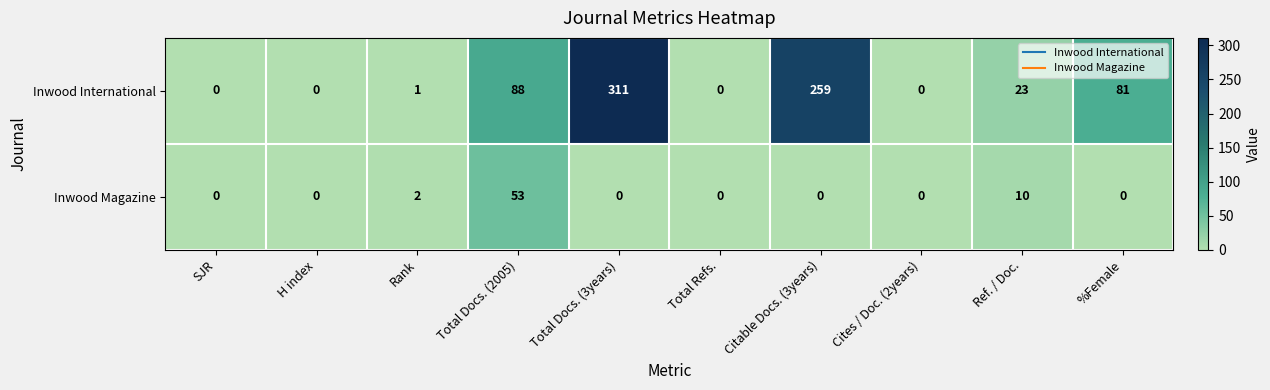

Which series has the largest range (max minus min)?

Inwood International